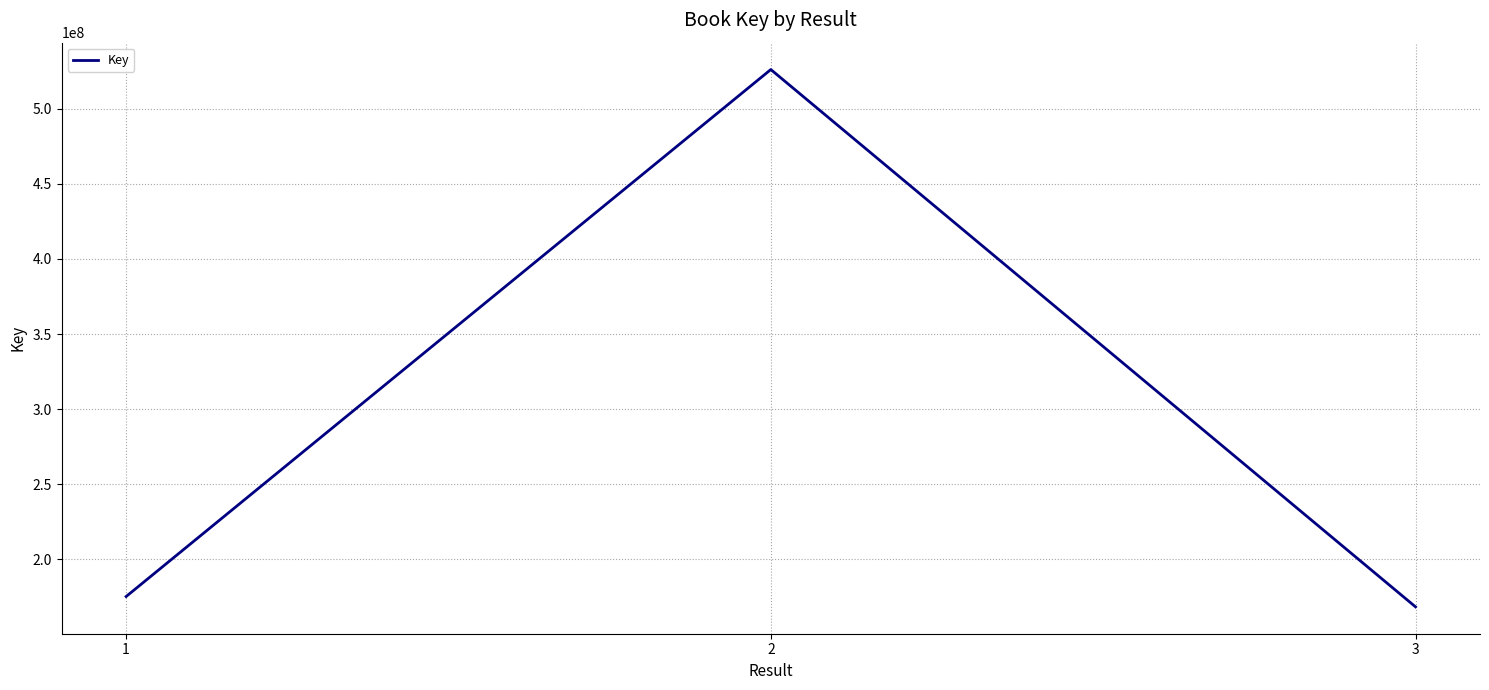

How many distinct data groups are displayed?

1